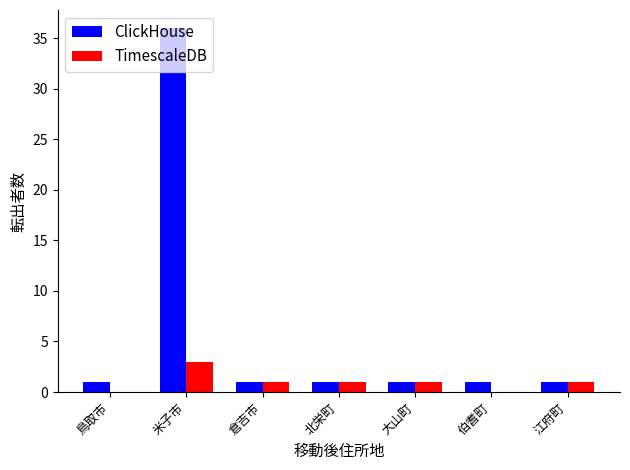

The value of TimescaleDB at 米子市 is 5. True or false?

False